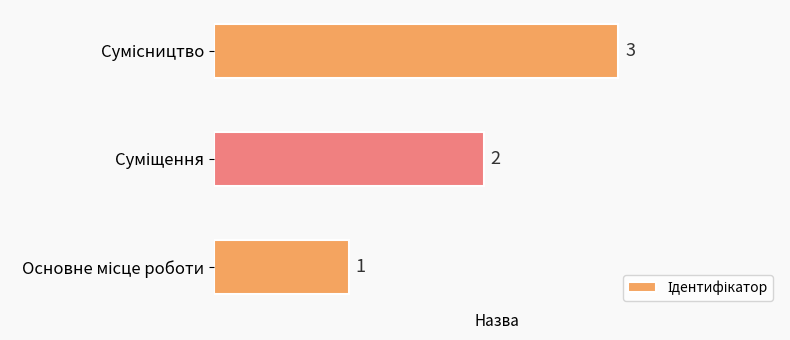

Count the values in the range 1 to 3.

3